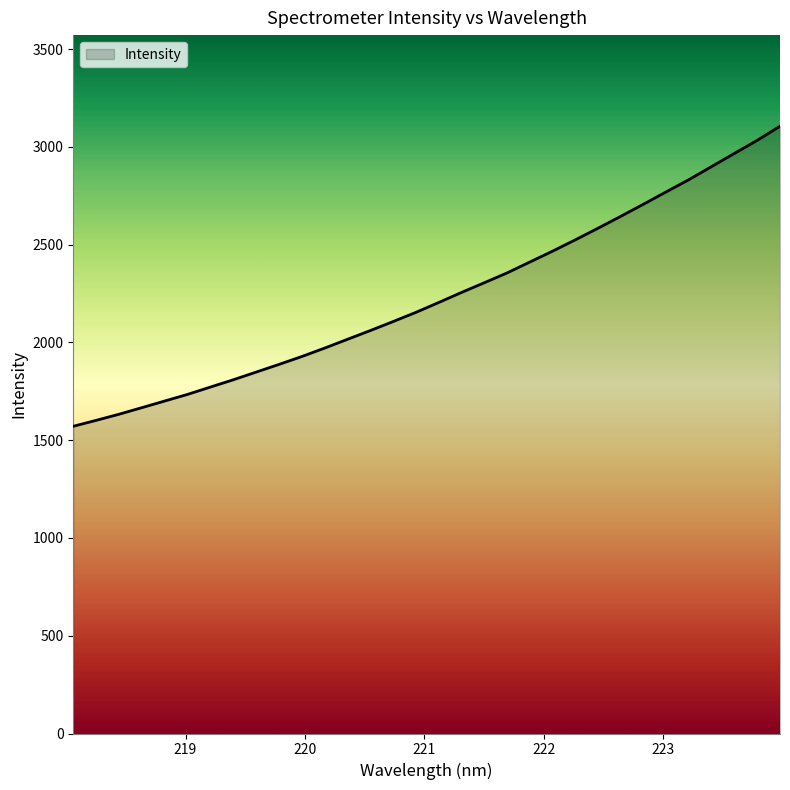

How many lines are shown in the chart?

1